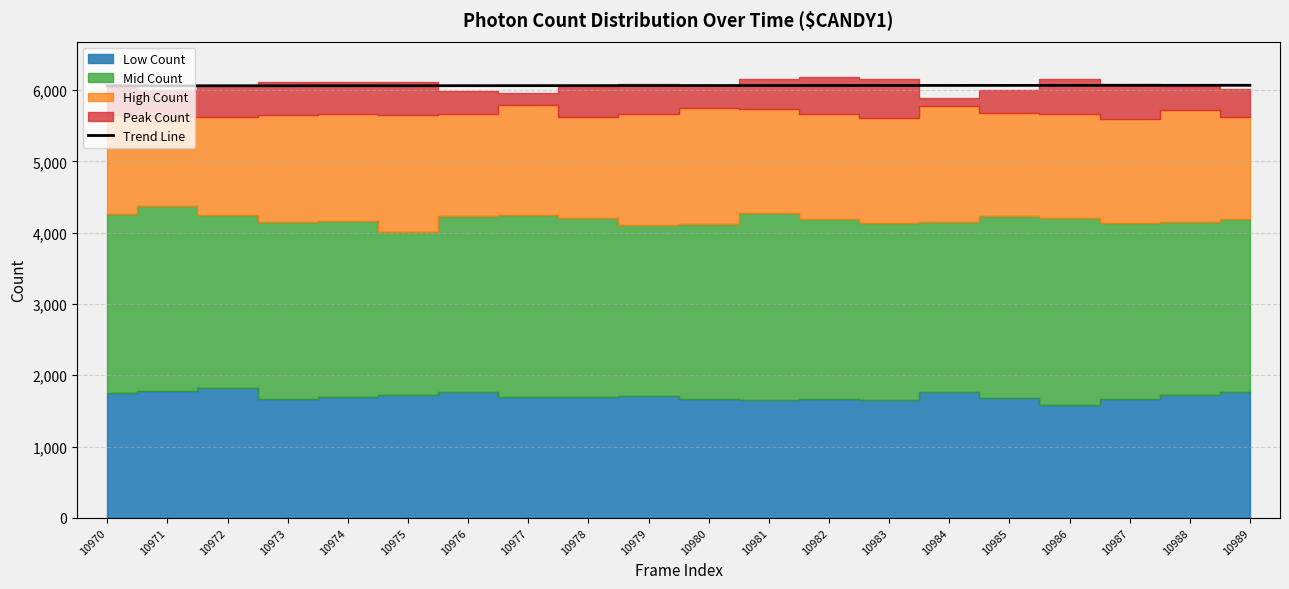

Read the value at 10977.

6062.2